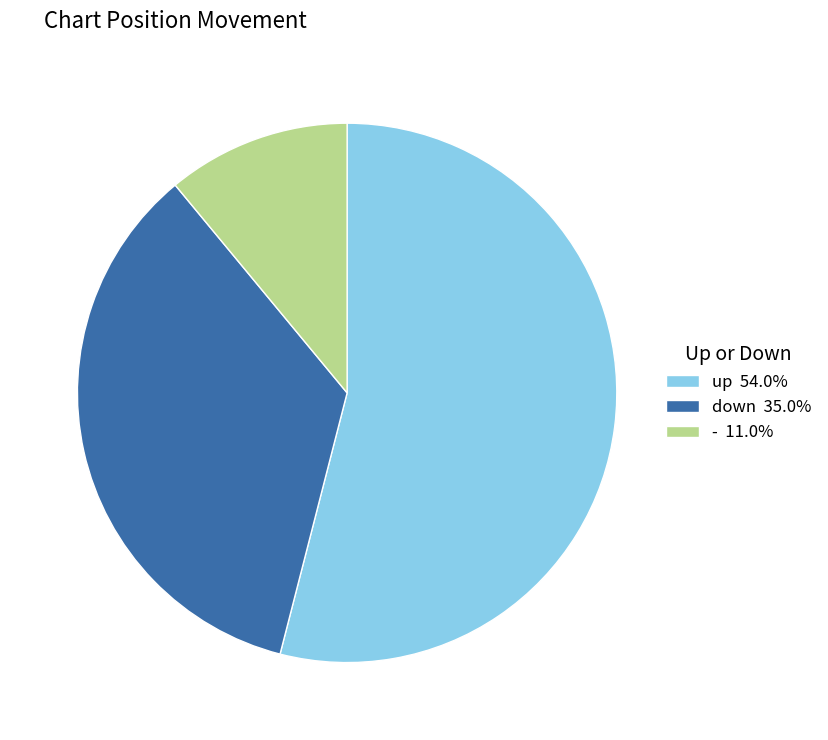

What is the largest slice in the pie chart?

up